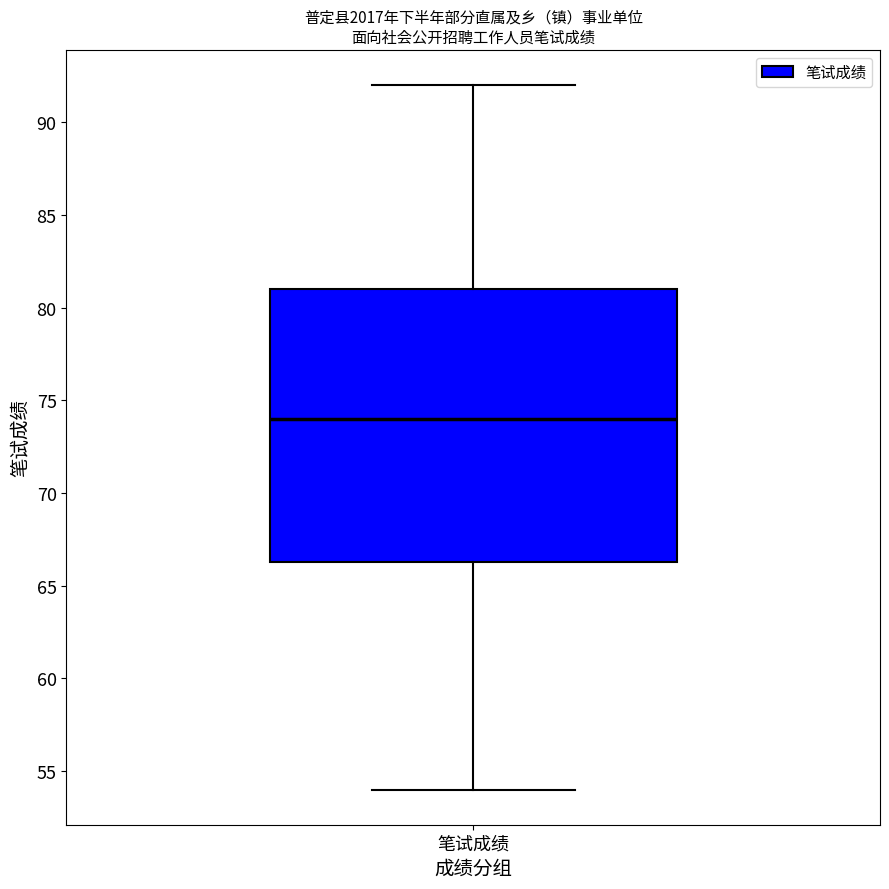

Read this box plot against the y-axis: the position of the median line, the range covered by the box, and the ends of both whiskers. The values are not printed on the chart, so give them approximately, as read against the axis.

median 74.0, box 66.5 to 81.0, whiskers 54.0 to 92.0